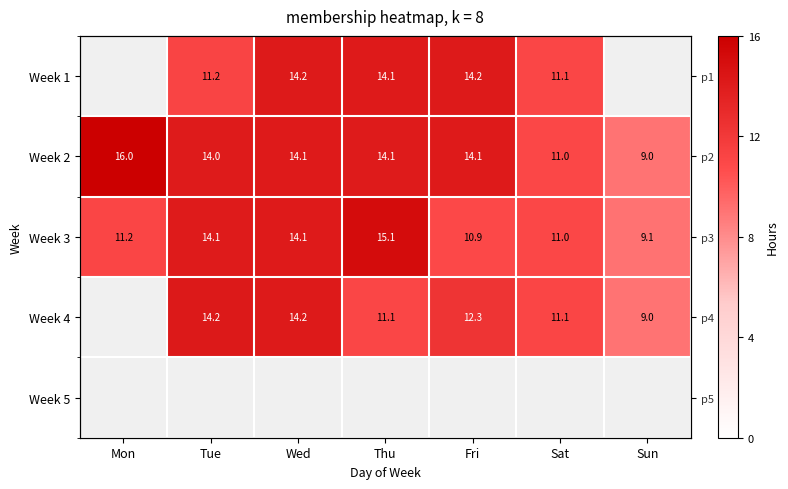

The Week 3 series shows 2.8 at Fri. True or false?

False